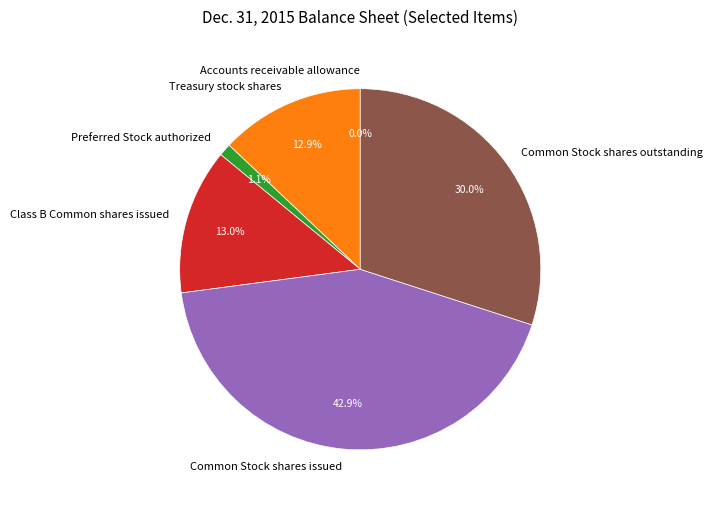

Which category has the biggest portion of the pie?

Common Stock shares issued